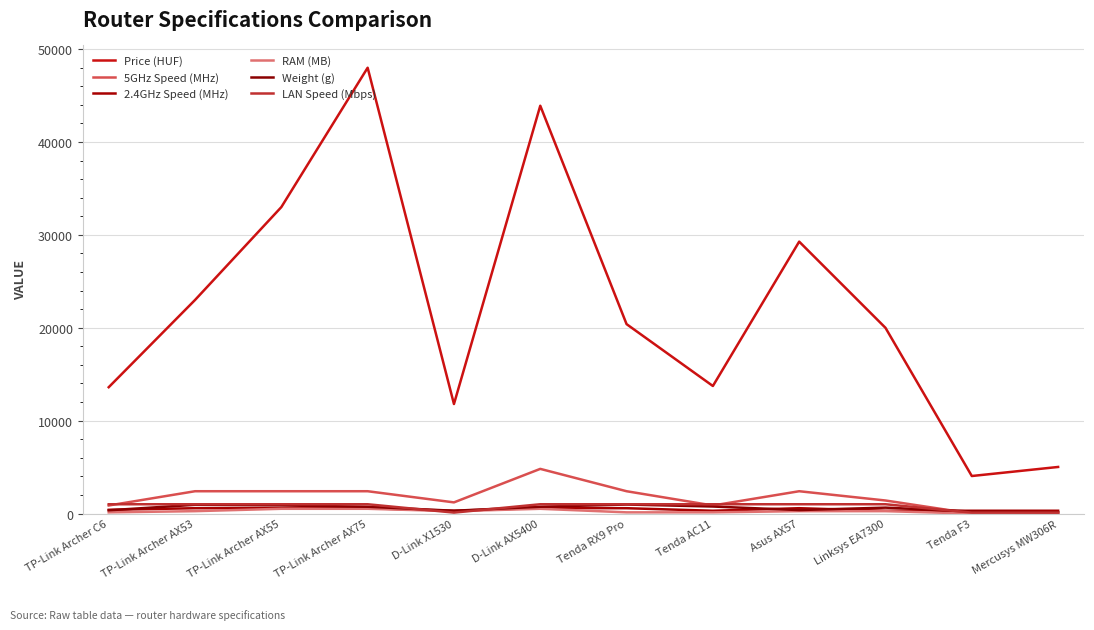

What is the difference between the Weight (g) values at TP-Link Archer AX53 and D-Link AX5400?

208